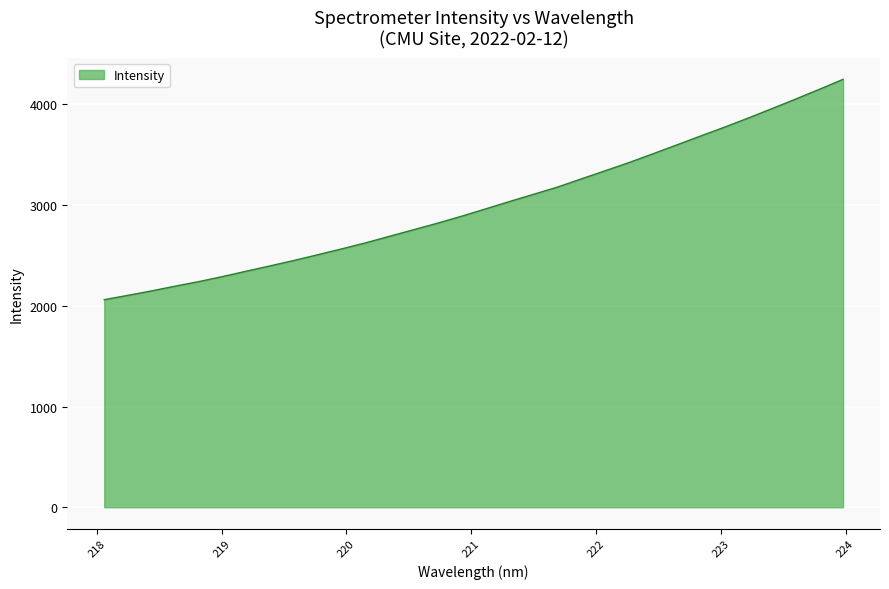

What is the difference between the maximum and minimum values?

2188.4